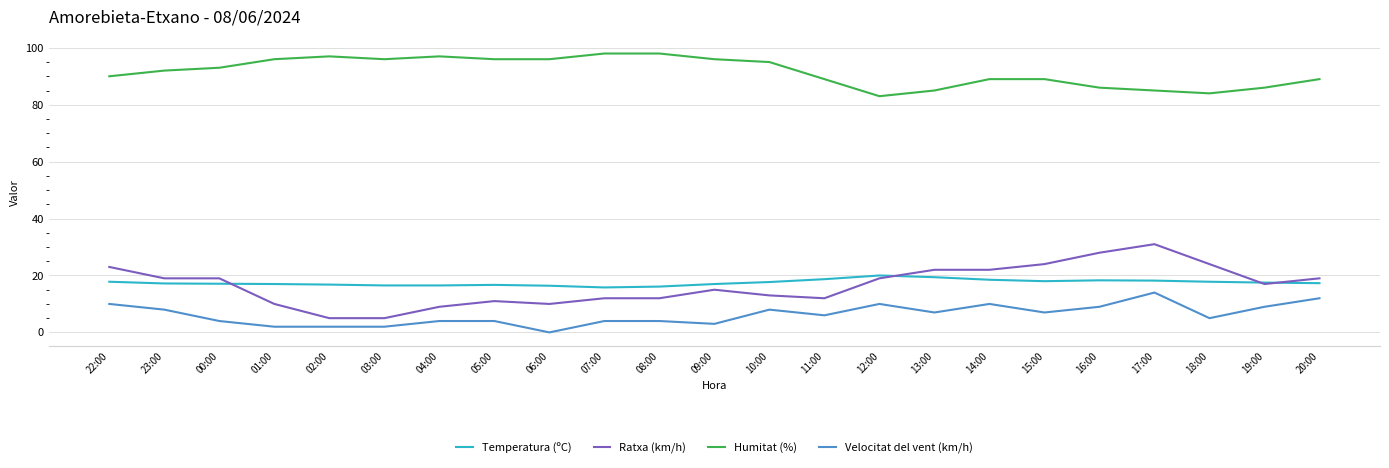

Which series has the largest range (max minus min)?

Ratxa (km/h)